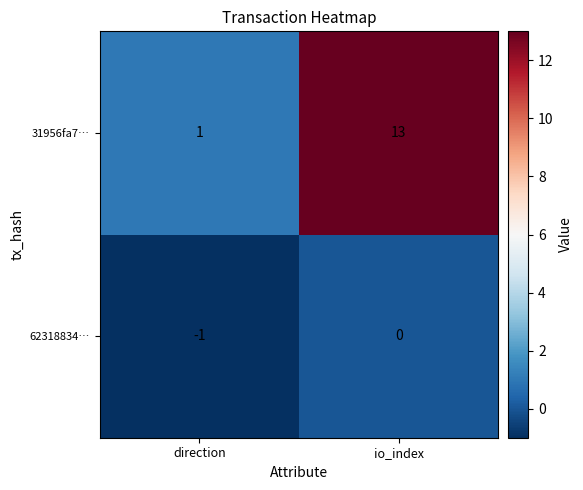

What is the smallest value displayed?

-1